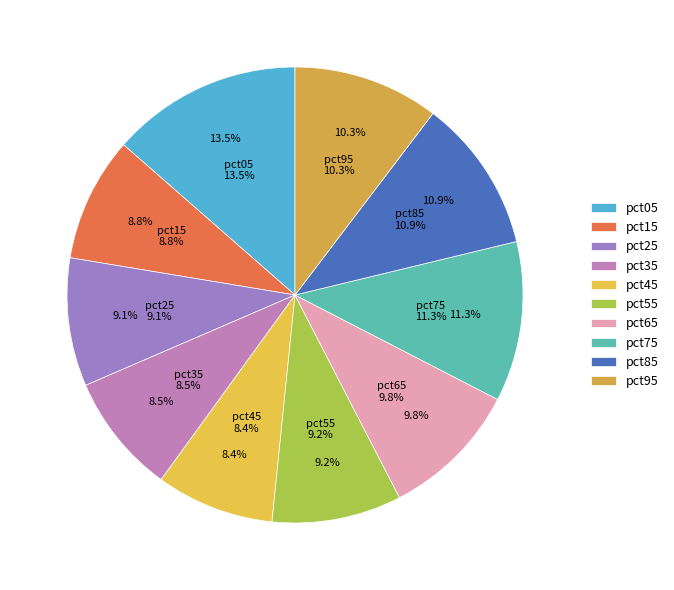

Does any single category account for the majority?

No